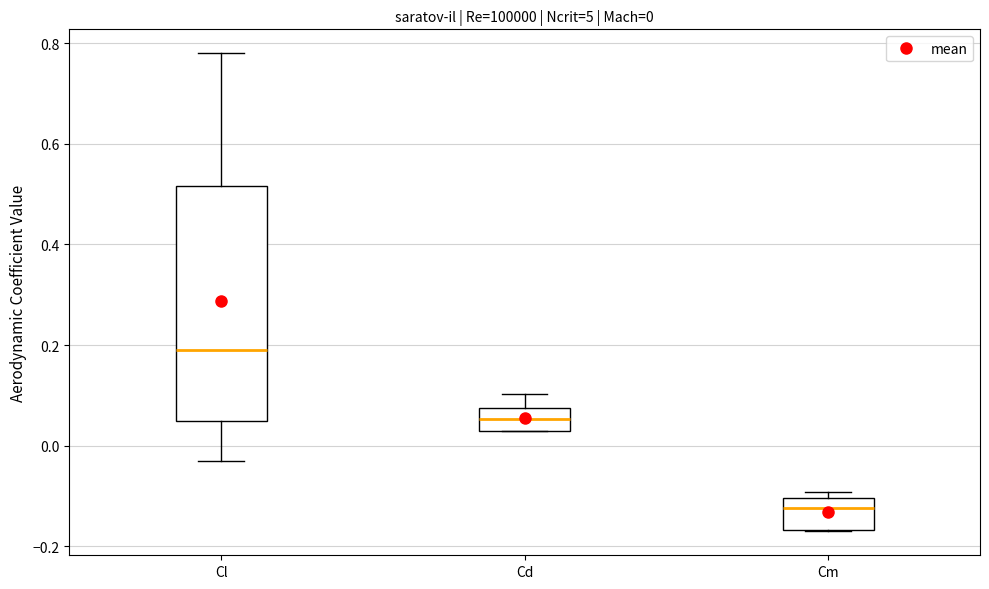

Which box has the highest median line?

Cl